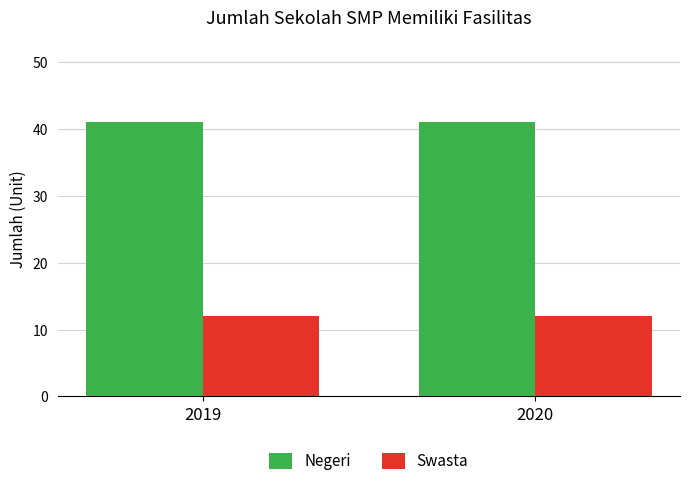

List the series in order of their overall mean, lowest first.

Swasta, Negeri